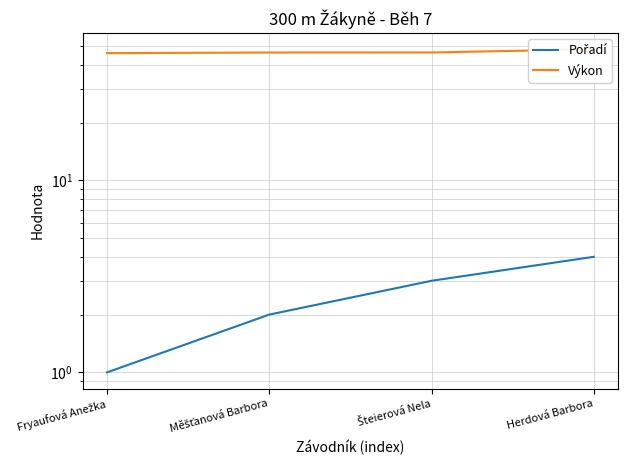

Reading right to left, list all the values displayed in this chart.

Pořadí: Herdová Barbora=4.0	Šteierová Nela=3.0	Měšťanová Barbora=2.0	Fryaufová Anežka=1.0
Výkon: Herdová Barbora=48.2	Šteierová Nela=46.4	Měšťanová Barbora=46.4	Fryaufová Anežka=46.0